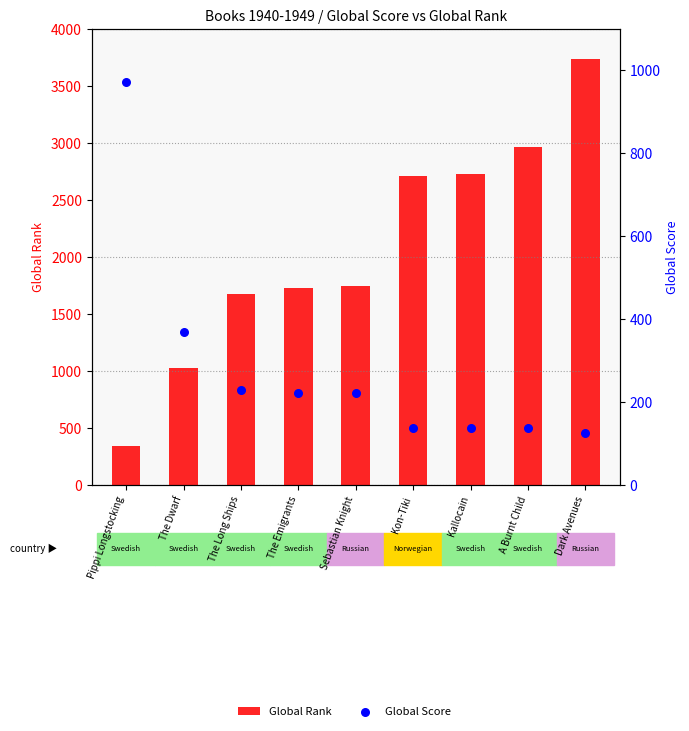

Which series contains the lowest Y value?

Global Score